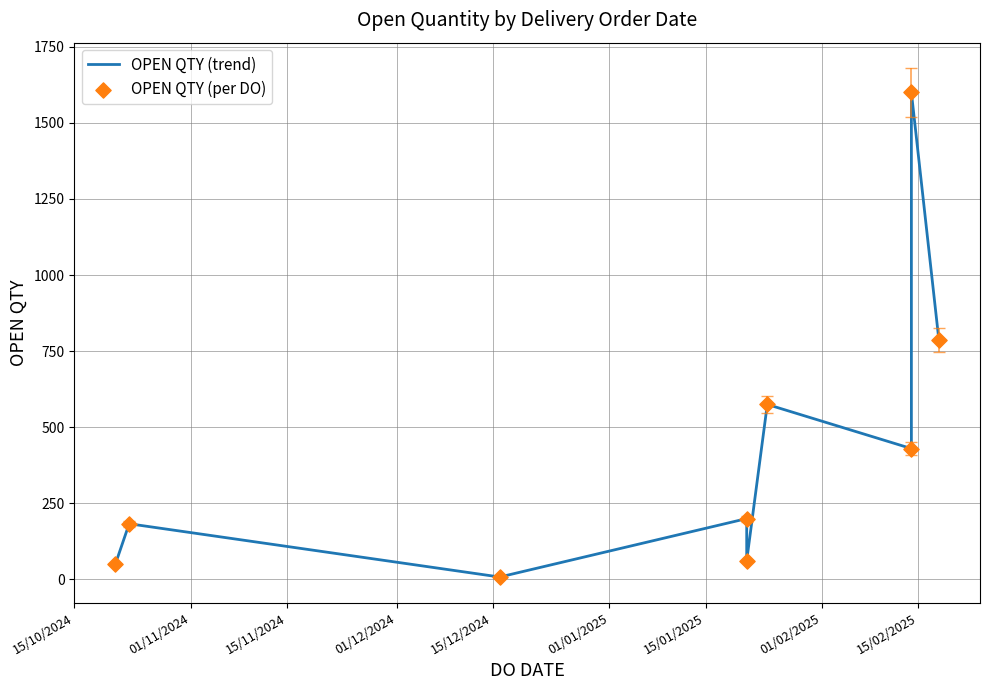

What are all the series names shown in the legend?

OPEN QTY (trend), OPEN QTY (per DO)